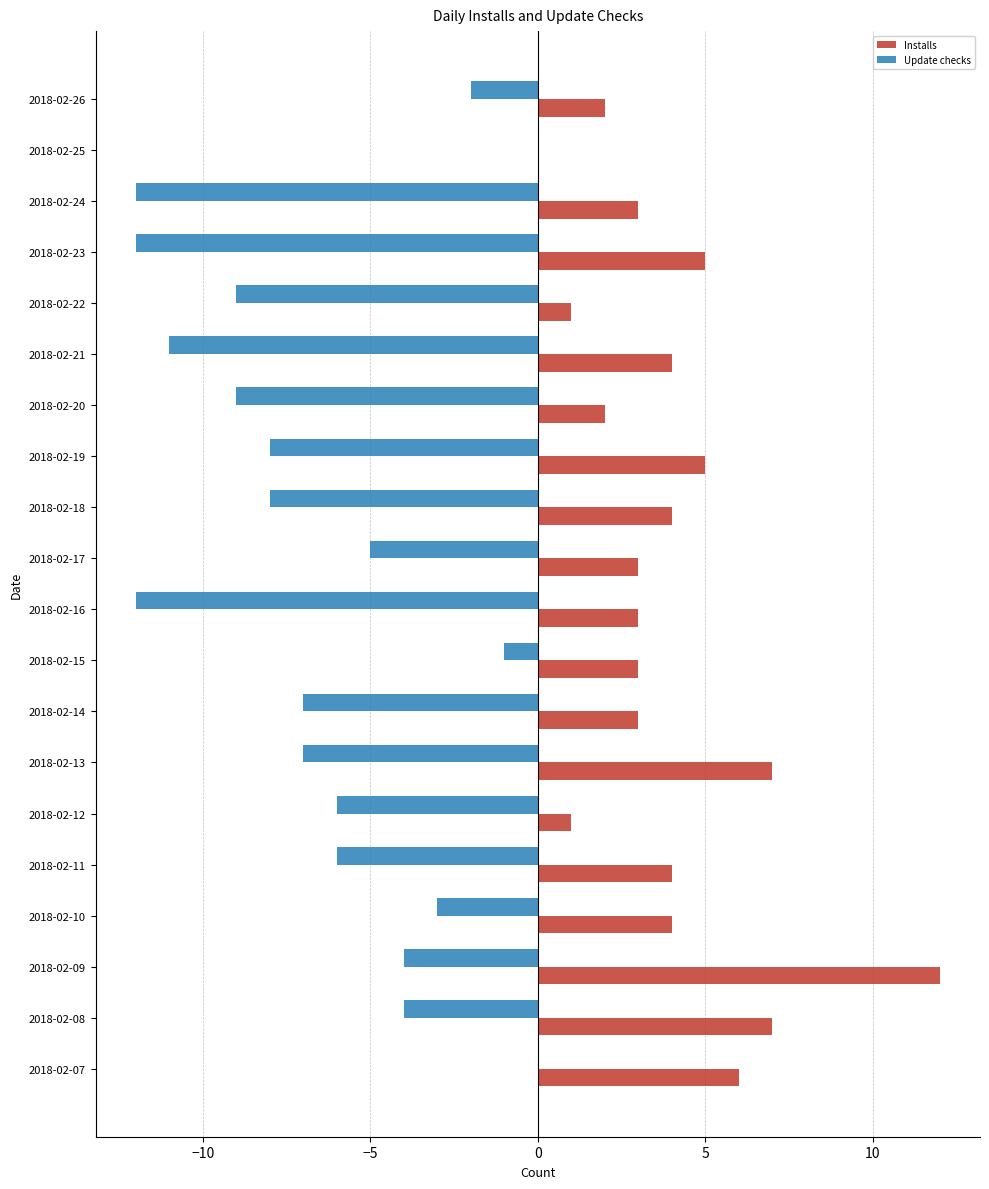

What is the sum of all Installs values?

79